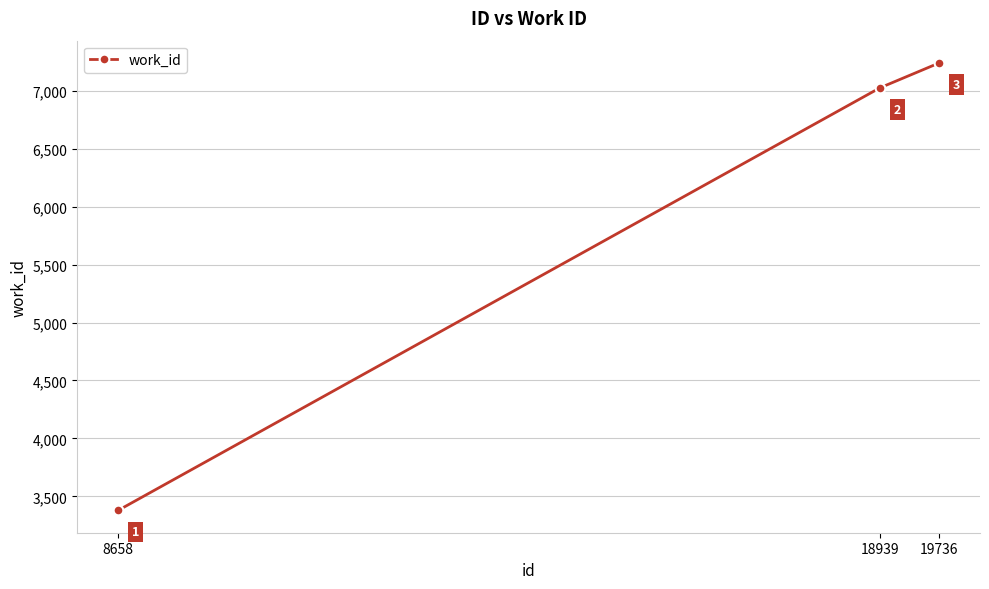

At which label is the value closest to 5309?

18939